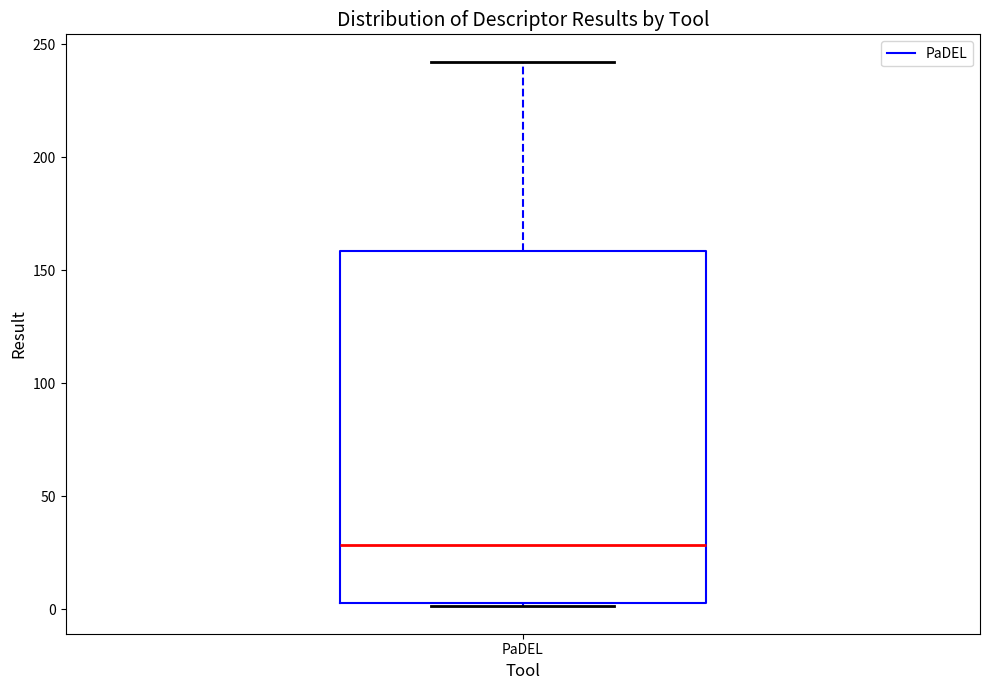

Read this box plot against the y-axis: the position of the median line, the range covered by the box, and the ends of both whiskers. The values are not printed on the chart, so give them approximately, as read against the axis.

median 30, box 5 to 160, whiskers 0 to 240